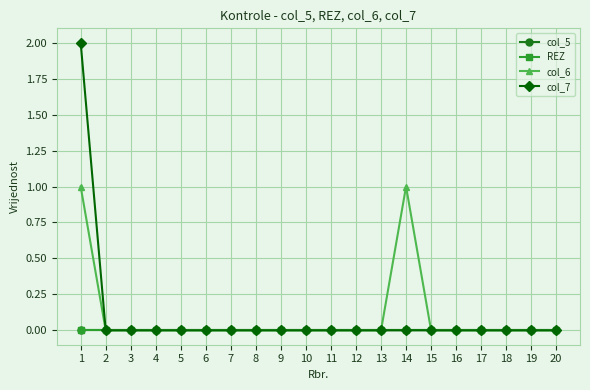

Does the chart have visible grid lines?

Yes